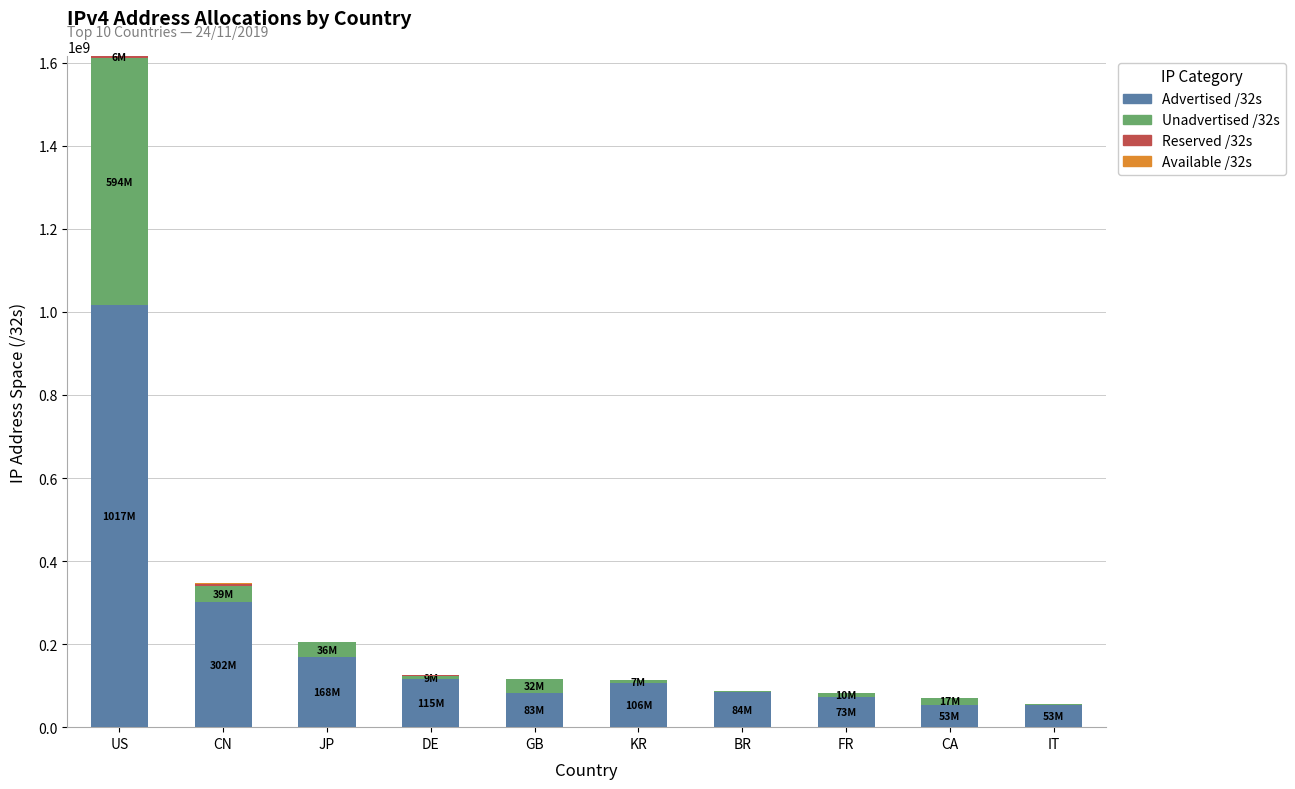

At which category is the sum across all series the highest?

US